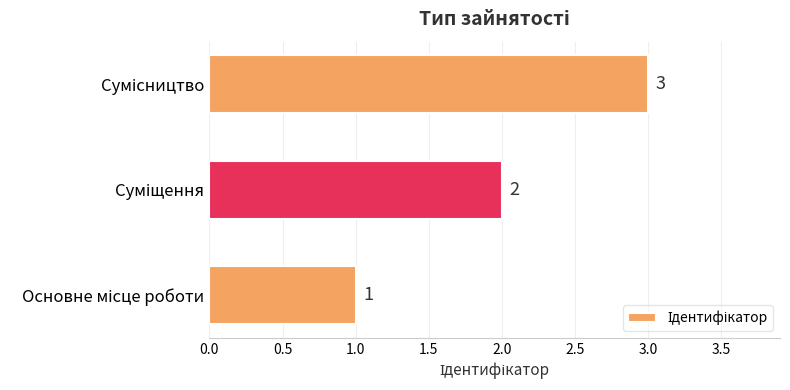

Does the chart contain any negative values?

No